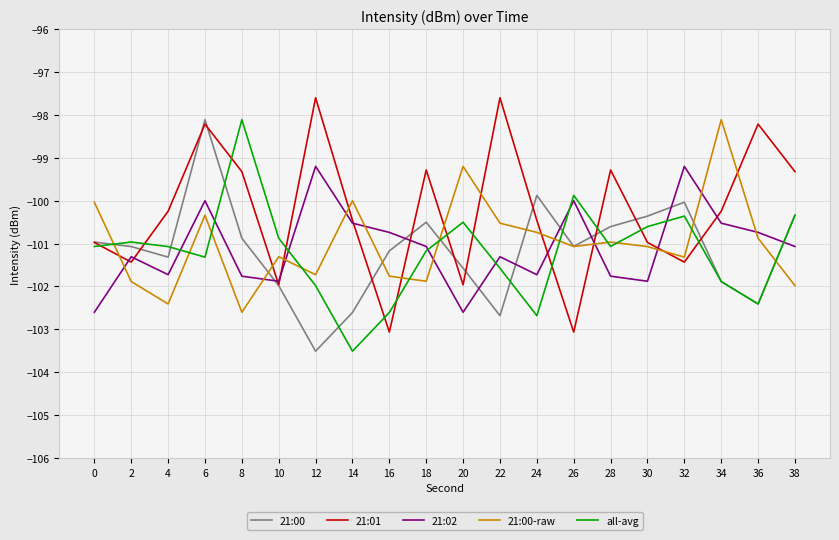

How many lines are shown in the chart?

5